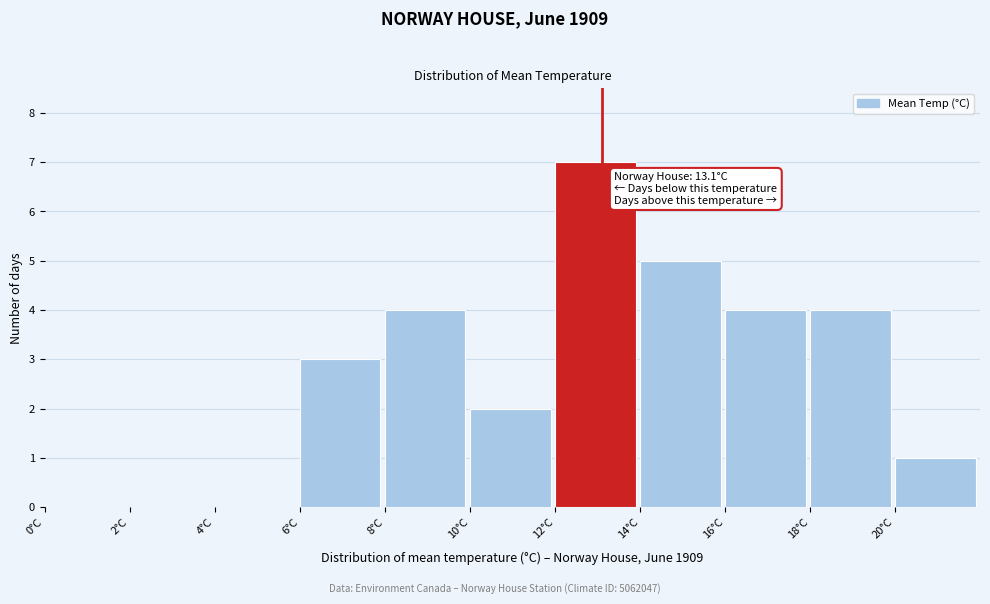

Over which range of the x-axis is the bar tallest?

12 to 14